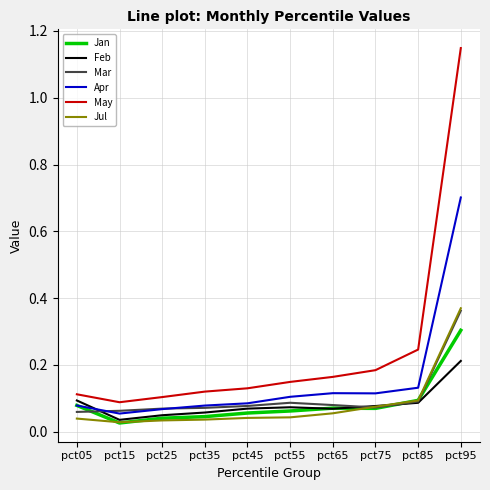

Is it true that Feb equals 0.0 at pct05?

False